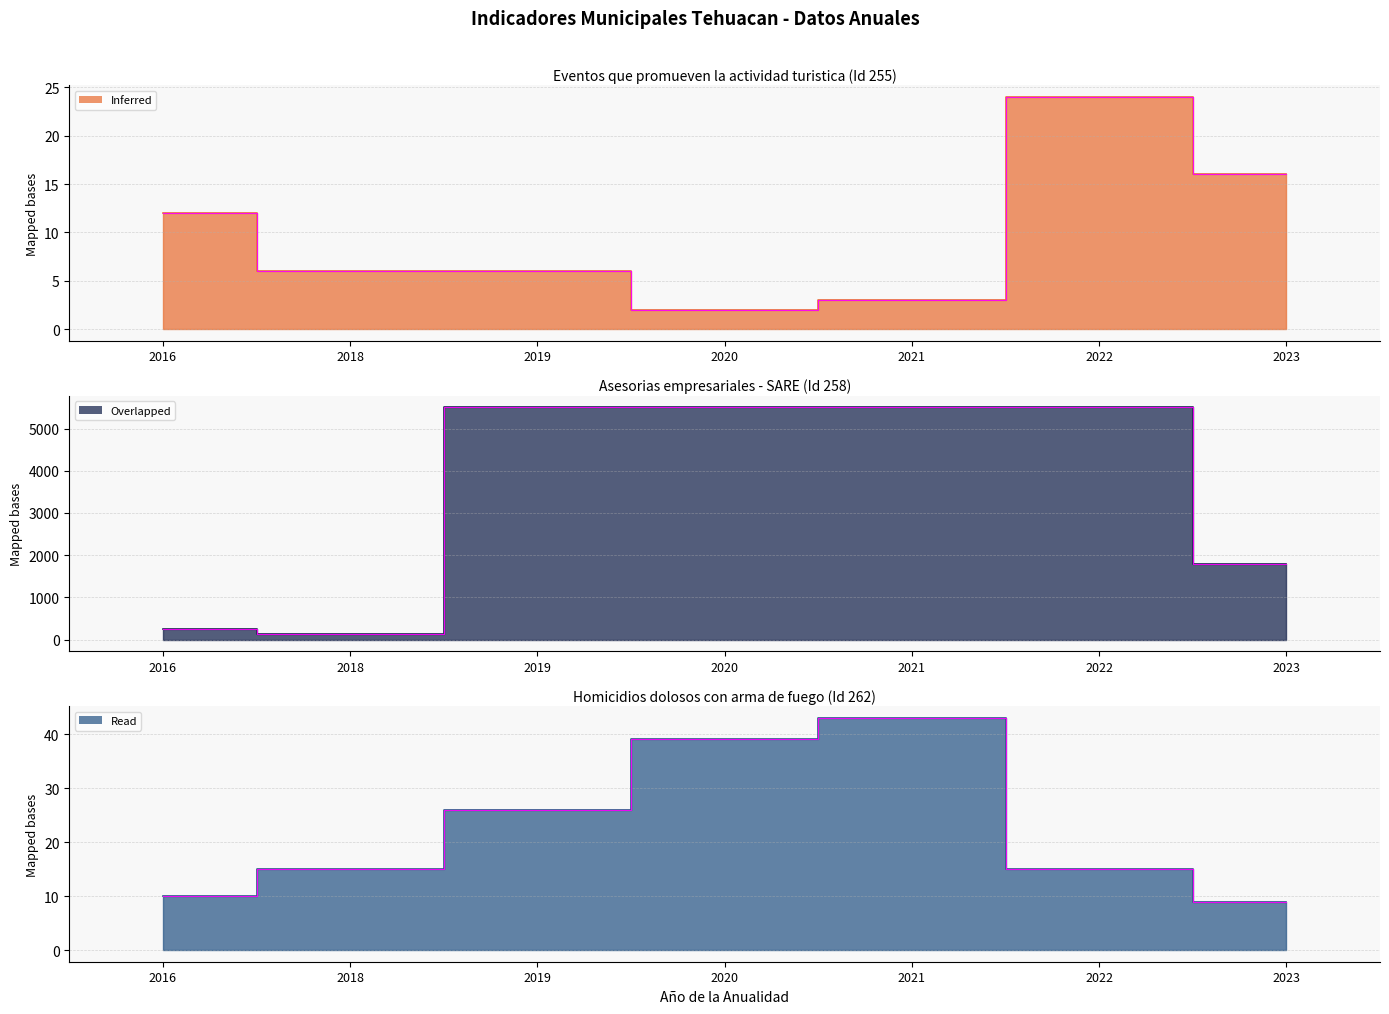

True or false: Asesorias (Id 258) and Homicidios (Id 262) intersect in this chart.

False